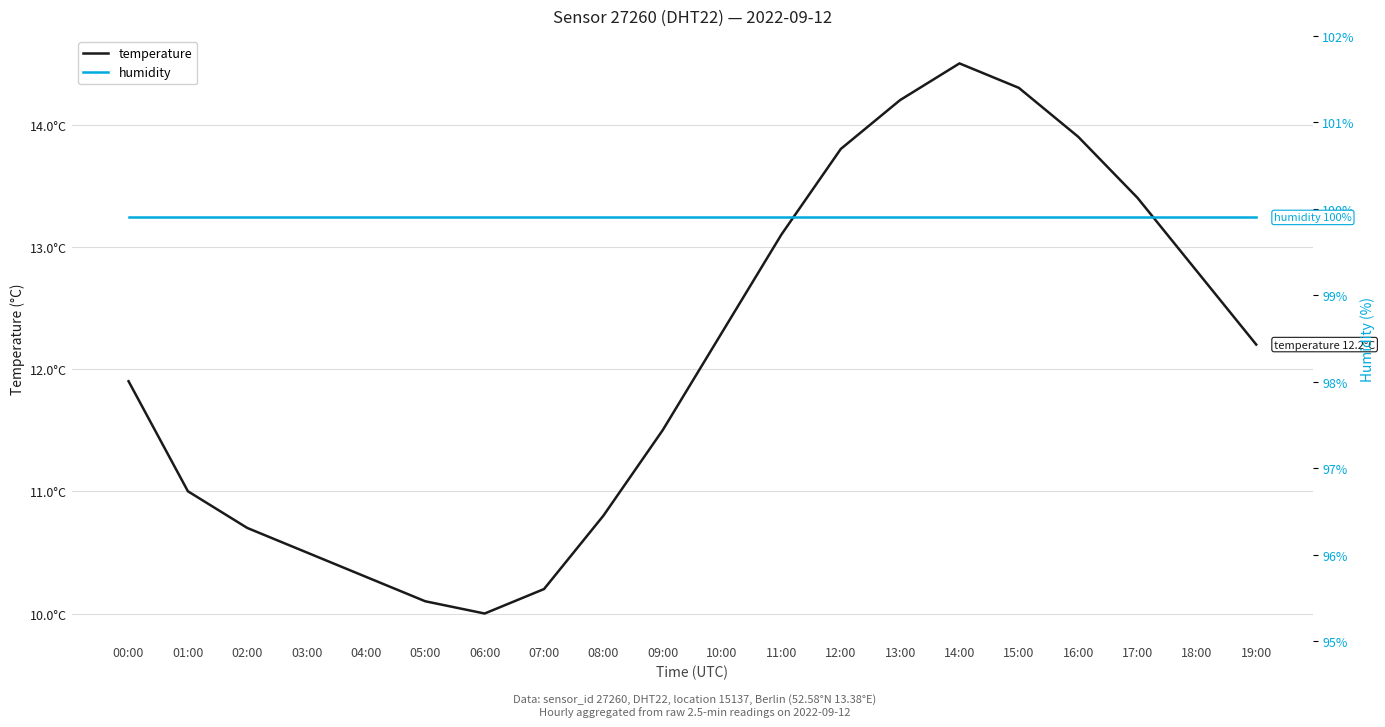

At which category does temperature reach its first local valley?

06:00